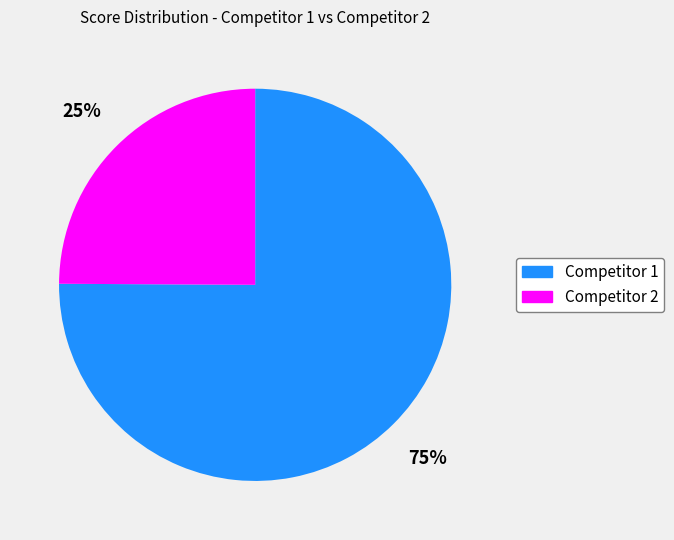

Is there any slice that represents more than half of the pie?

Yes